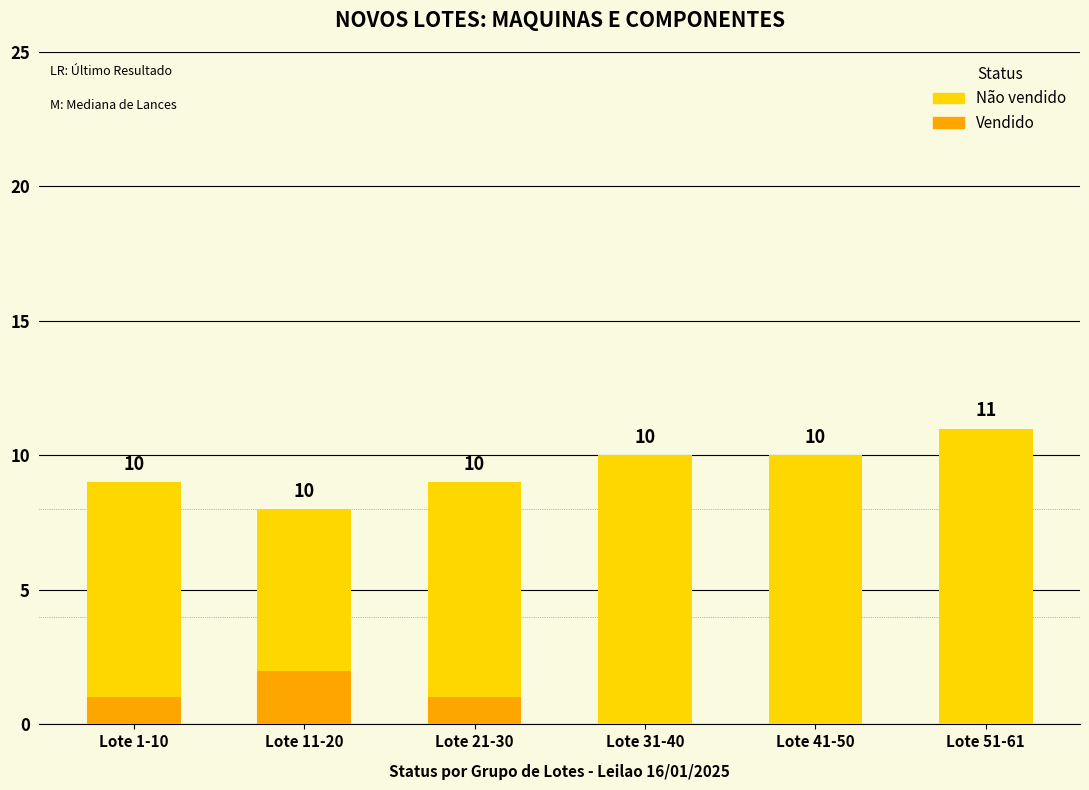

List the series in order of their peak value, highest first.

Não vendido, Vendido